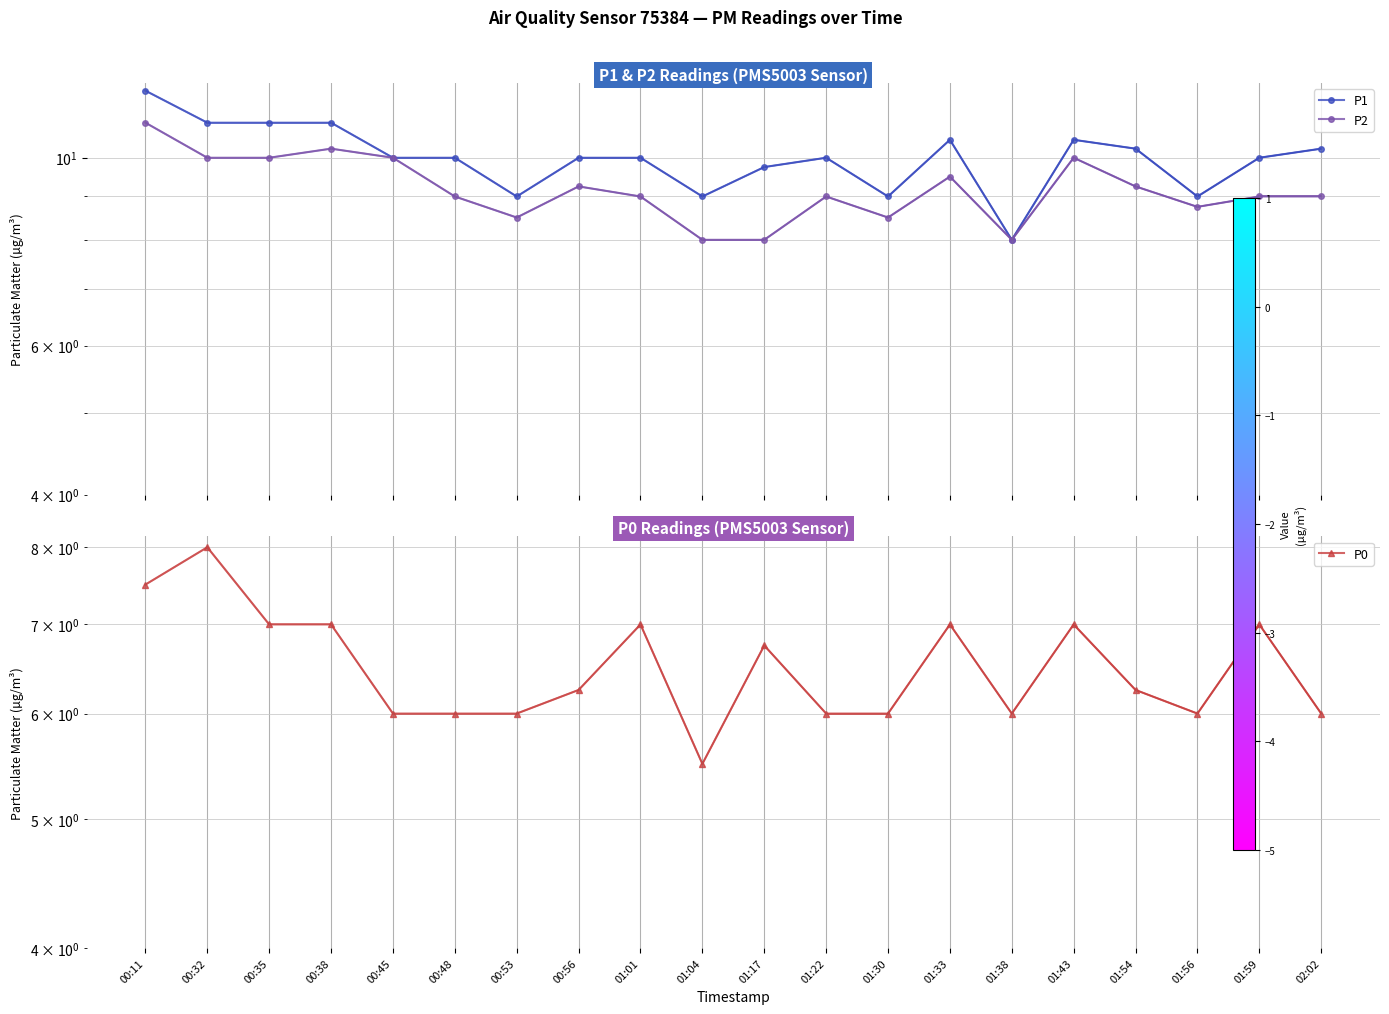

True or false: P1 has more than 2 interior local peaks.

True